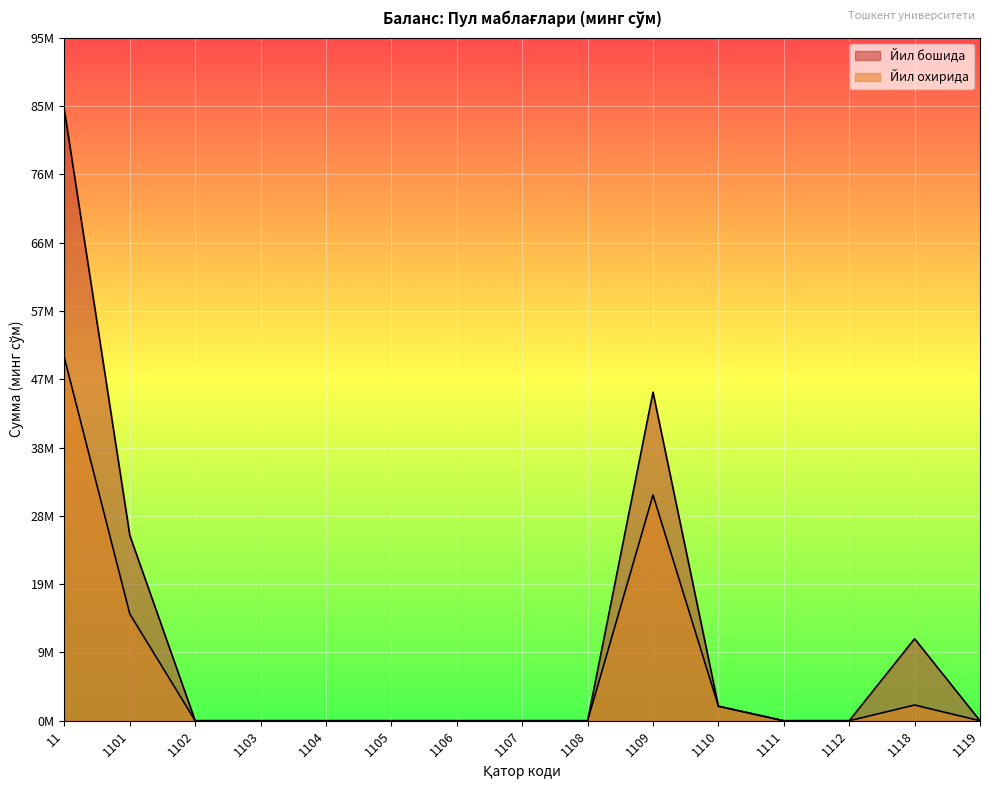

Is it true that Йил бошида equals 0.0 at 1104?

True